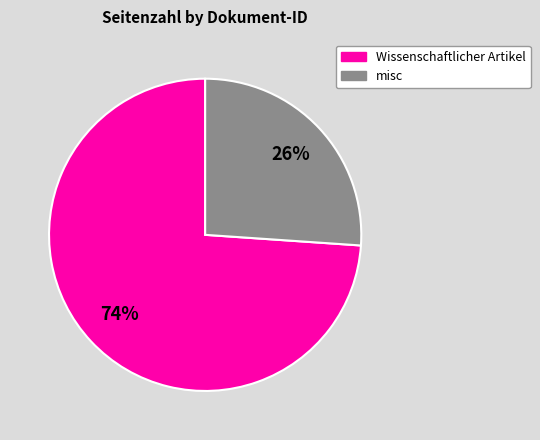

Is there a majority slice in this chart?

Yes